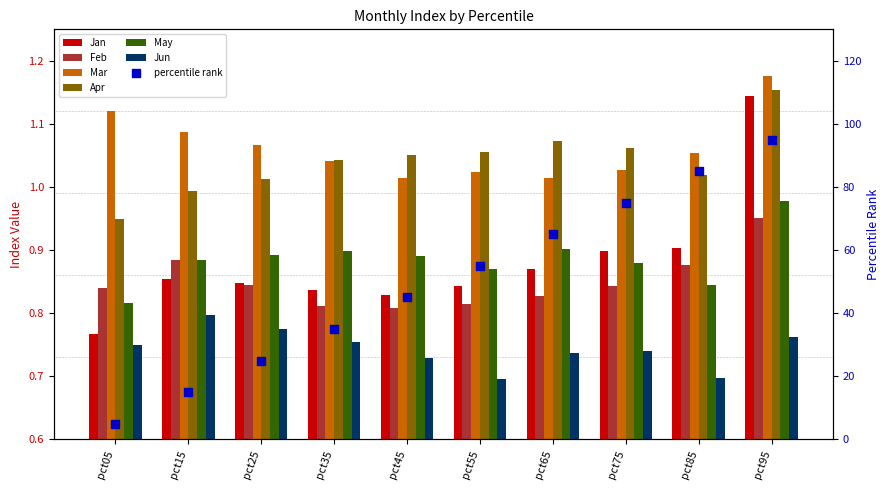

At how many categories does at least one series exceed 0?

10